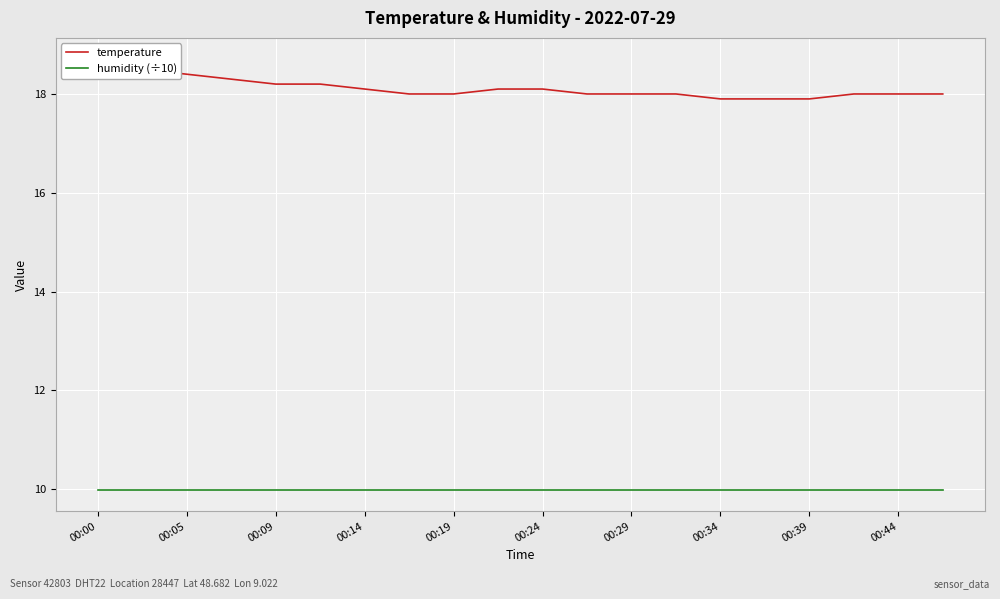

What is the sum of all humidity (÷10) values?

199.8